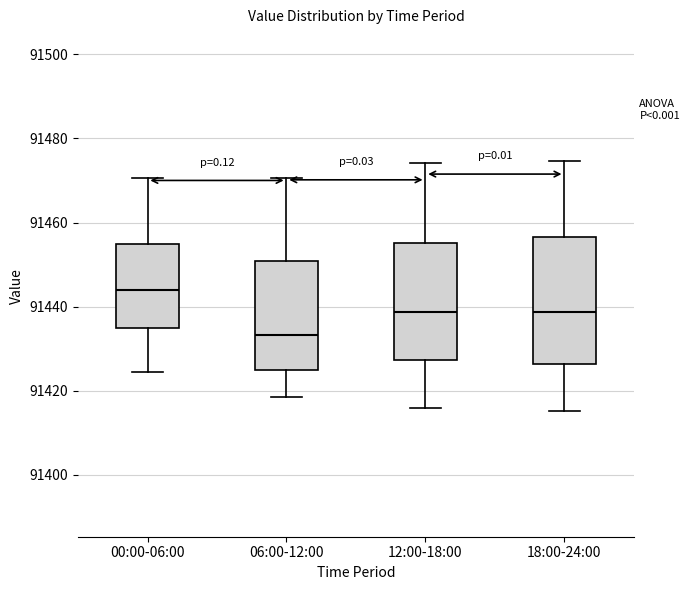

Where does the upper whisker of the box for 12:00-18:00 end on the y-axis? The values are not printed on the chart, so give them approximately, as read against the axis.

91474